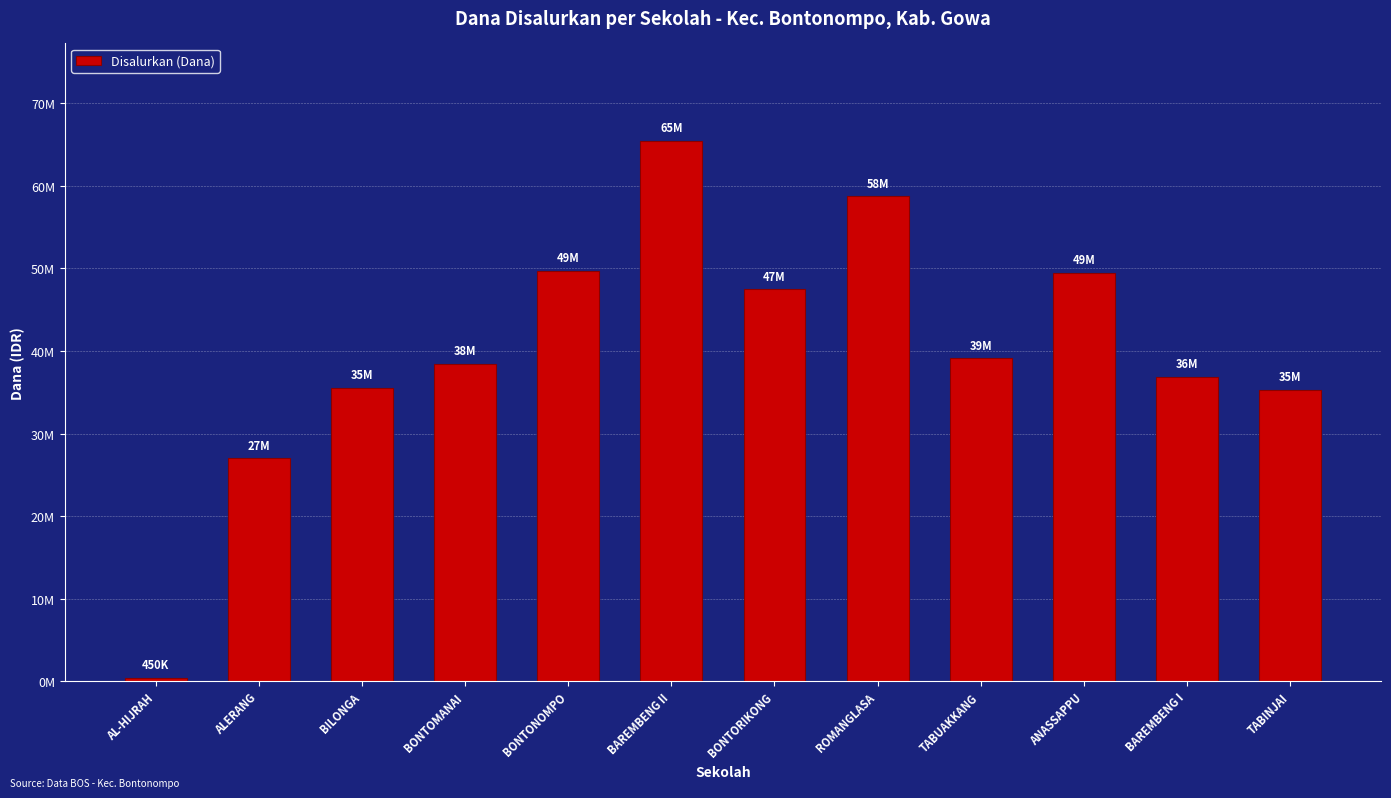

Which has a higher value, TABUAKKANG or ANASSAPPU?

ANASSAPPU